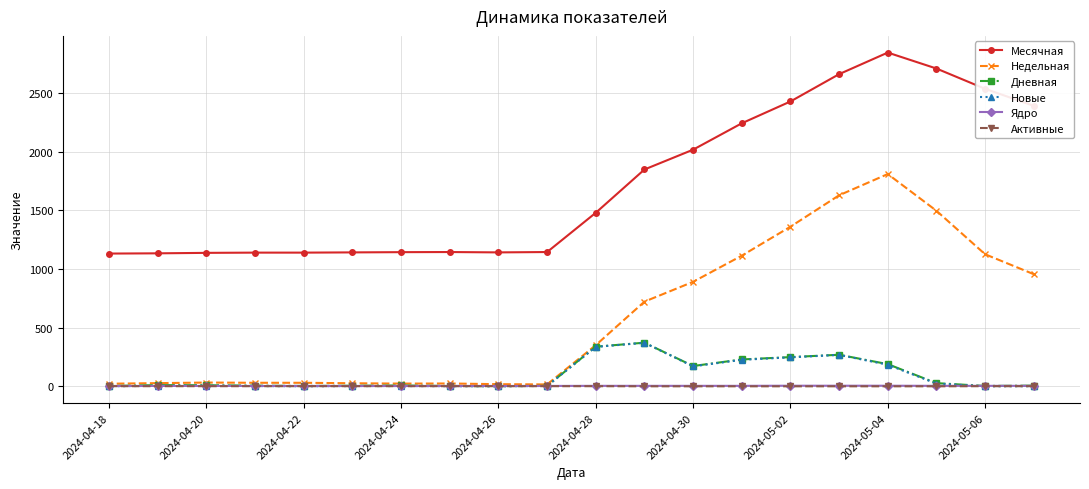

The value of Активные at 2024-05-02 is 0. True or false?

True